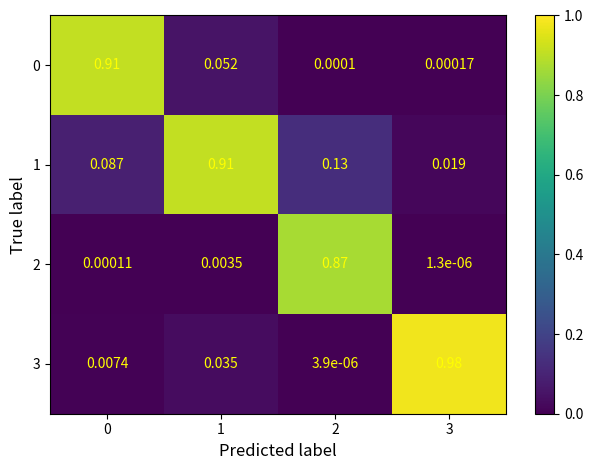

How many series are shown in this chart?

4